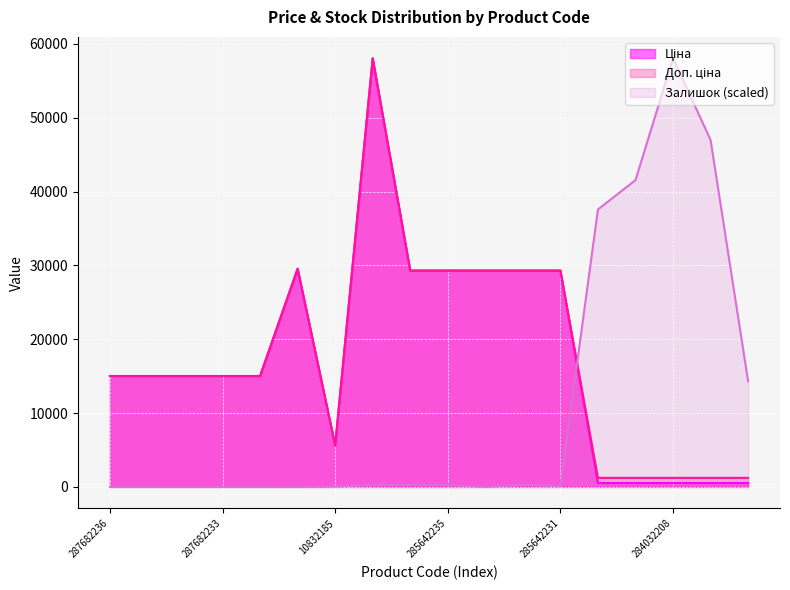

What is the label of the 3rd point from the left?

287682234